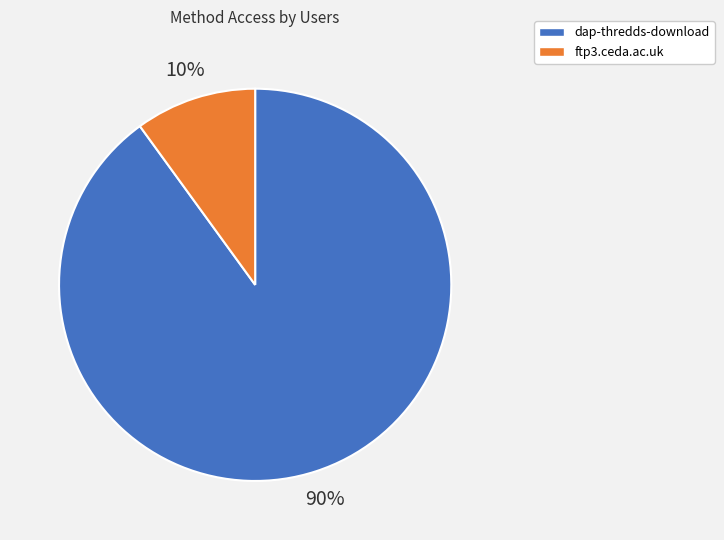

True or false: ftp3.ceda.ac.uk accounts for 10% of the total.

True